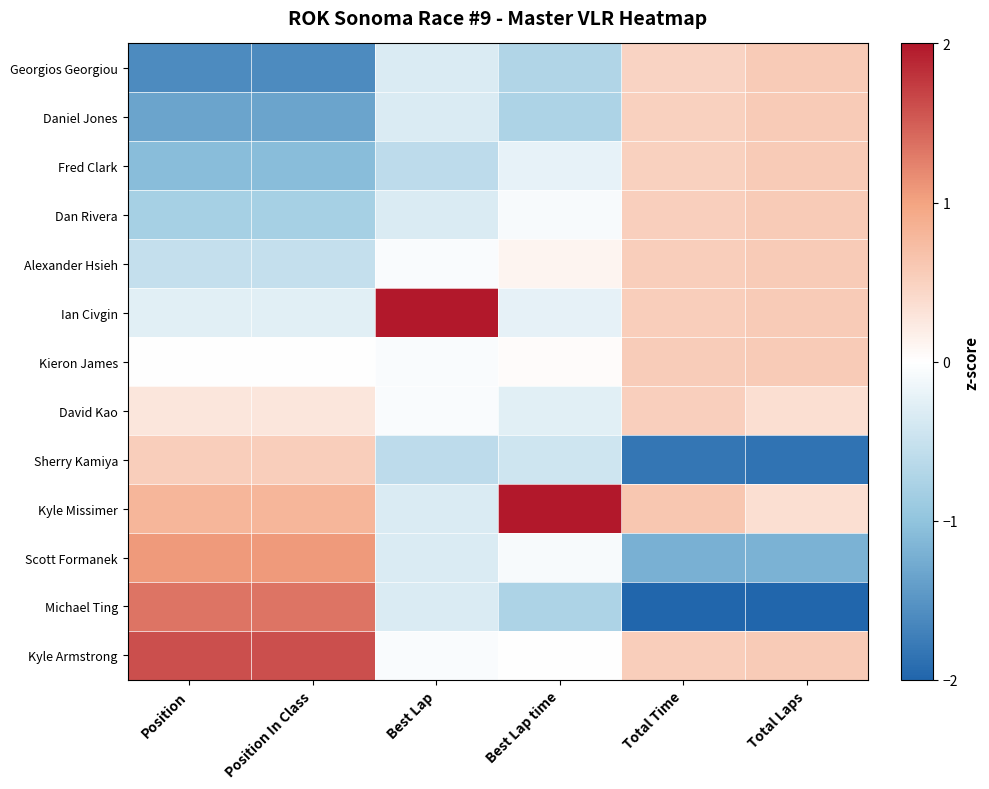

Reading left to right, list all the values displayed in this chart.

Georgios Georgiou: Position=-1.6	Position In Class=-1.6	Best Lap=-0.3	Best Lap time=-0.7	Total Time=0.5	Total Laps=0.6
Daniel Jones: Position=-1.3	Position In Class=-1.3	Best Lap=-0.3	Best Lap time=-0.7	Total Time=0.5	Total Laps=0.6
Fred Clark: Position=-1.1	Position In Class=-1.1	Best Lap=-0.6	Best Lap time=-0.2	Total Time=0.5	Total Laps=0.6
Dan Rivera: Position=-0.8	Position In Class=-0.8	Best Lap=-0.3	Best Lap time=-0.1	Total Time=0.5	Total Laps=0.6
Alexander Hsieh: Position=-0.5	Position In Class=-0.5	Best Lap=-0.1	Best Lap time=0.1	Total Time=0.5	Total Laps=0.6
Ian Civgin: Position=-0.3	Position In Class=-0.3	Best Lap=2.0	Best Lap time=-0.2	Total Time=0.5	Total Laps=0.6
Kieron James: Position=0.0	Position In Class=0.0	Best Lap=-0.1	Best Lap time=0.0	Total Time=0.6	Total Laps=0.6
David Kao: Position=0.3	Position In Class=0.3	Best Lap=-0.1	Best Lap time=-0.3	Total Time=0.5	Total Laps=0.4
Sherry Kamiya: Position=0.5	Position In Class=0.5	Best Lap=-0.6	Best Lap time=-0.4	Total Time=-1.8	Total Laps=-1.8
Kyle Missimer: Position=0.8	Position In Class=0.8	Best Lap=-0.3	Best Lap time=2.0	Total Time=0.6	Total Laps=0.4
Scott Formanek: Position=1.1	Position In Class=1.1	Best Lap=-0.3	Best Lap time=-0.1	Total Time=-1.2	Total Laps=-1.2
Michael Ting: Position=1.3	Position In Class=1.3	Best Lap=-0.3	Best Lap time=-0.7	Total Time=-2.0	Total Laps=-2.0
Kyle Armstrong: Position=1.6	Position In Class=1.6	Best Lap=-0.1	Best Lap time=0.0	Total Time=0.5	Total Laps=0.6